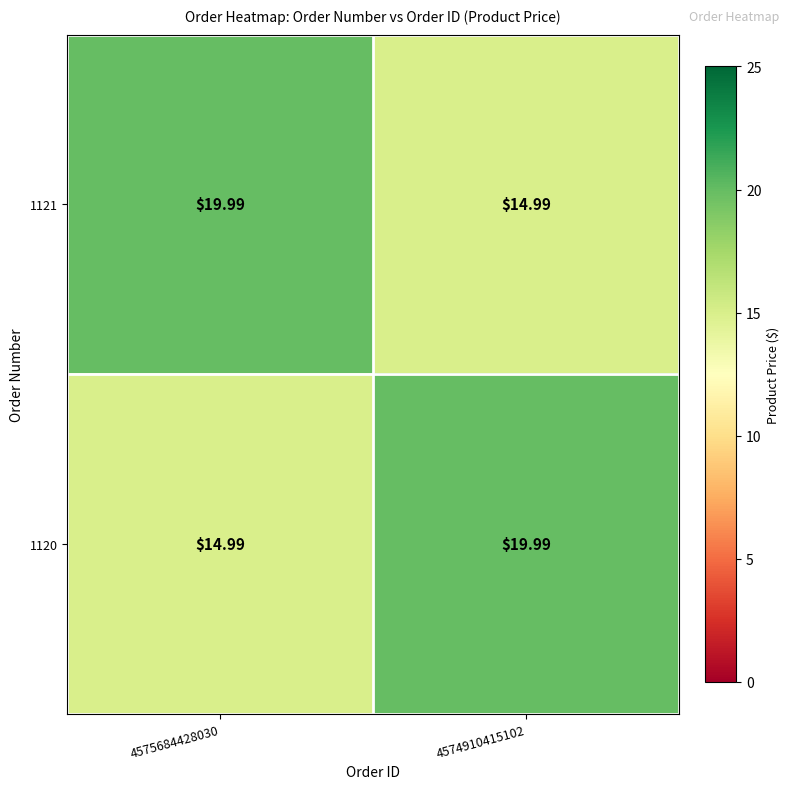

Count the number of data series in this chart.

2